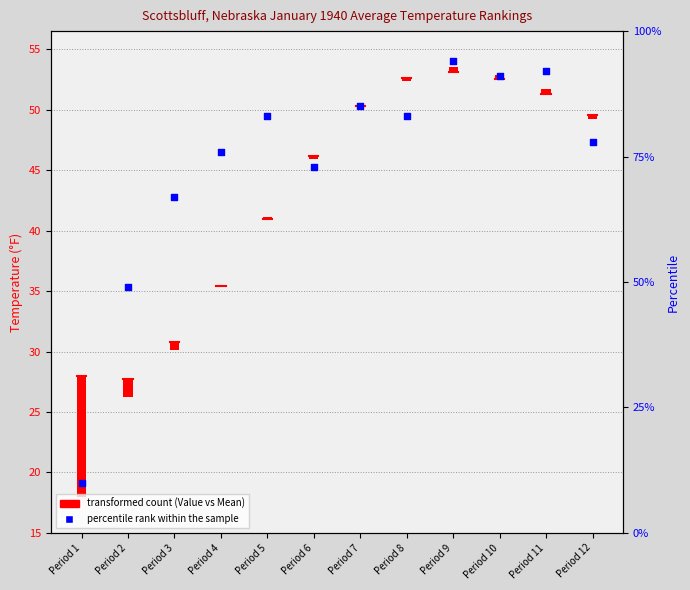

Between Period 9 and Period 8, which is larger?

Period 9